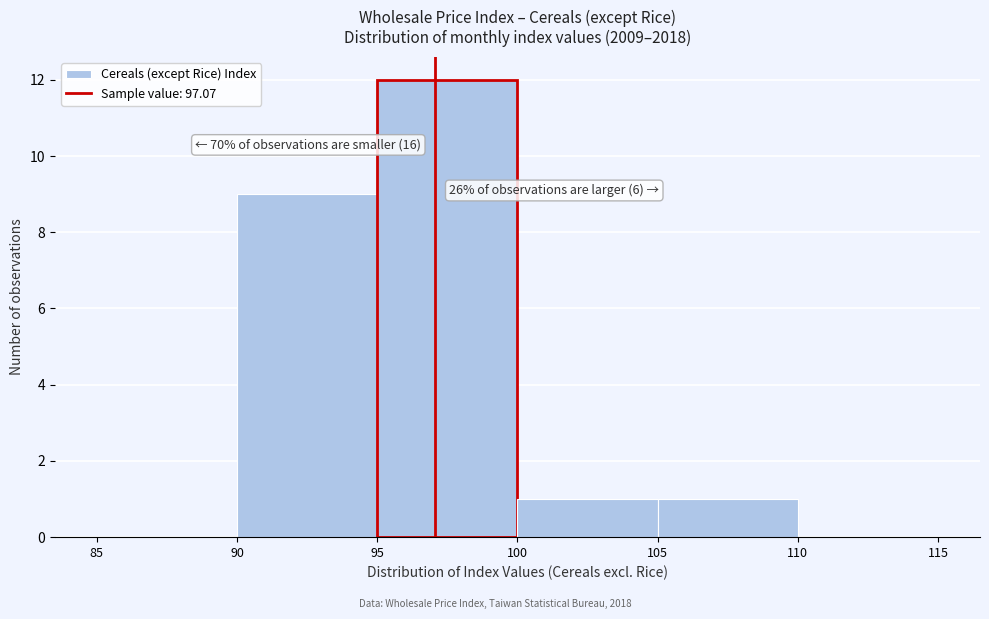

Over which range of the x-axis is the bar tallest?

95 to 100